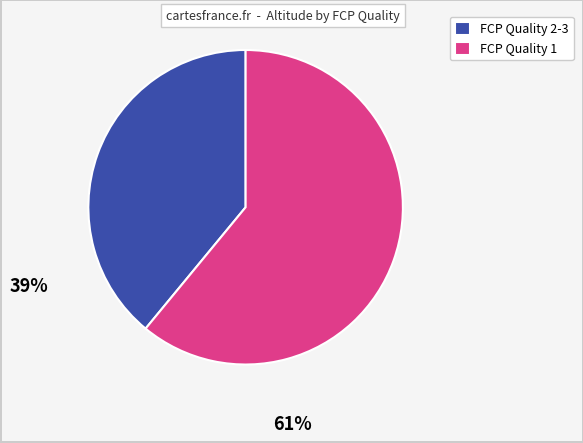

The FCP Quality 1 slice represents 61% of the pie. True or false?

True